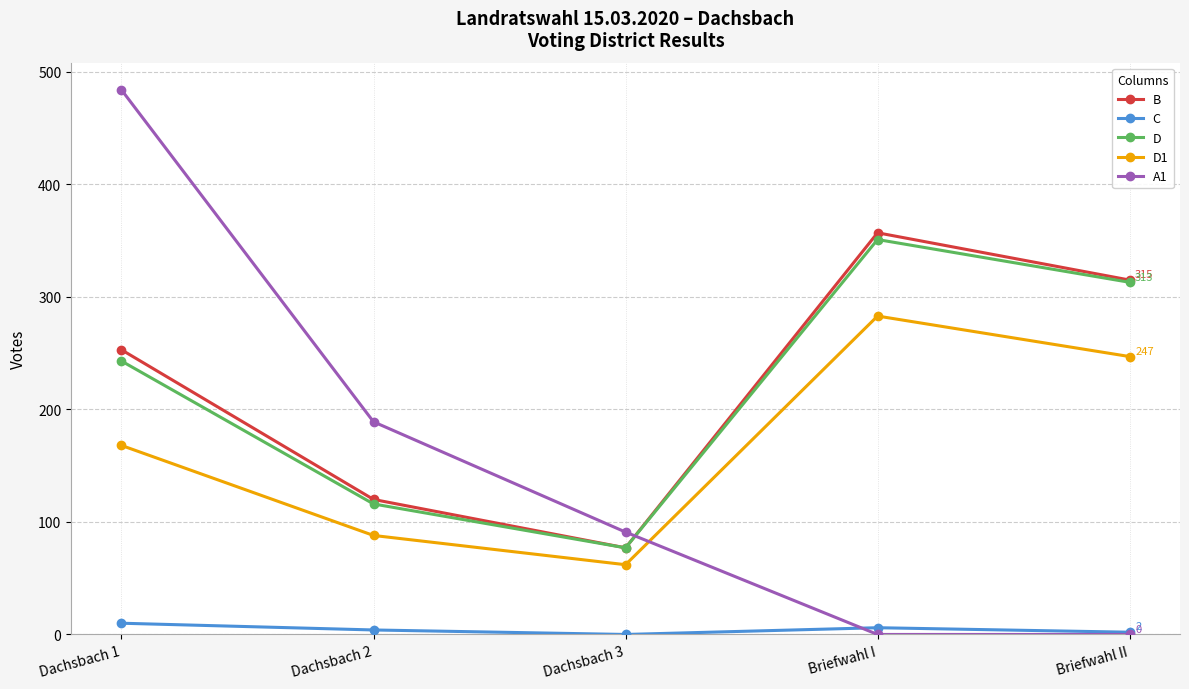

What position from the left is Dachsbach 2?

2